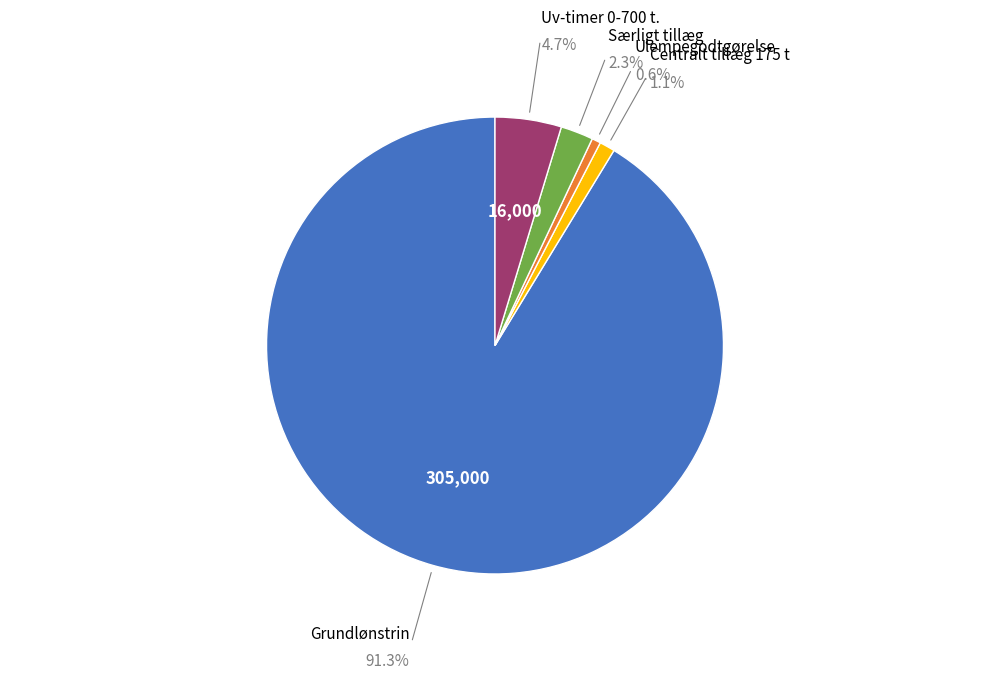

Is there a majority slice in this chart?

Yes